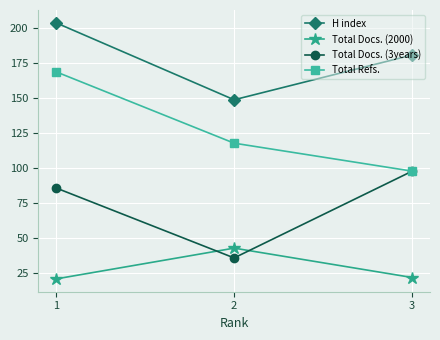

What is the total value across all series at 3?

399